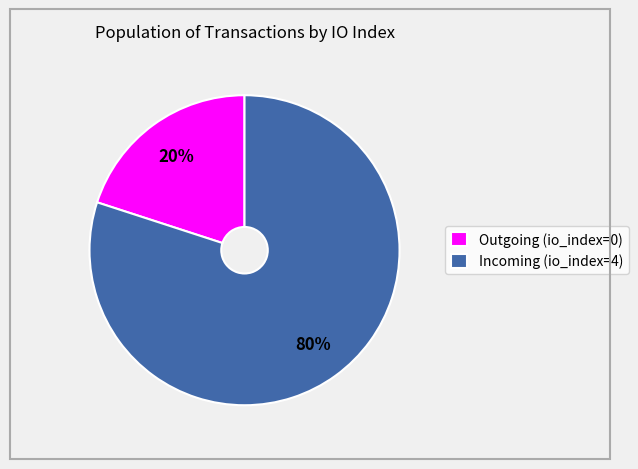

What percentage is the Outgoing (io_index=0) slice, to the nearest percent?

20%